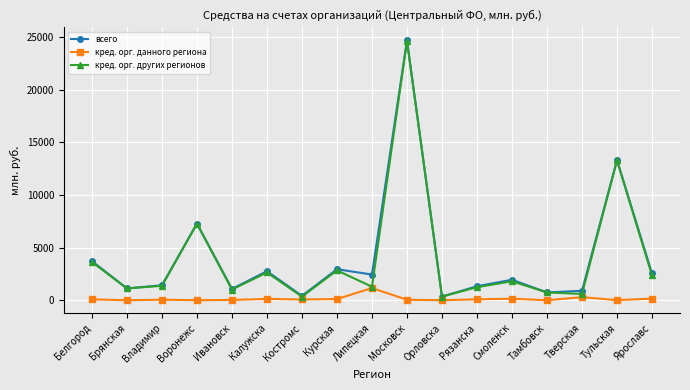

What is the sum of all всего values?

68932